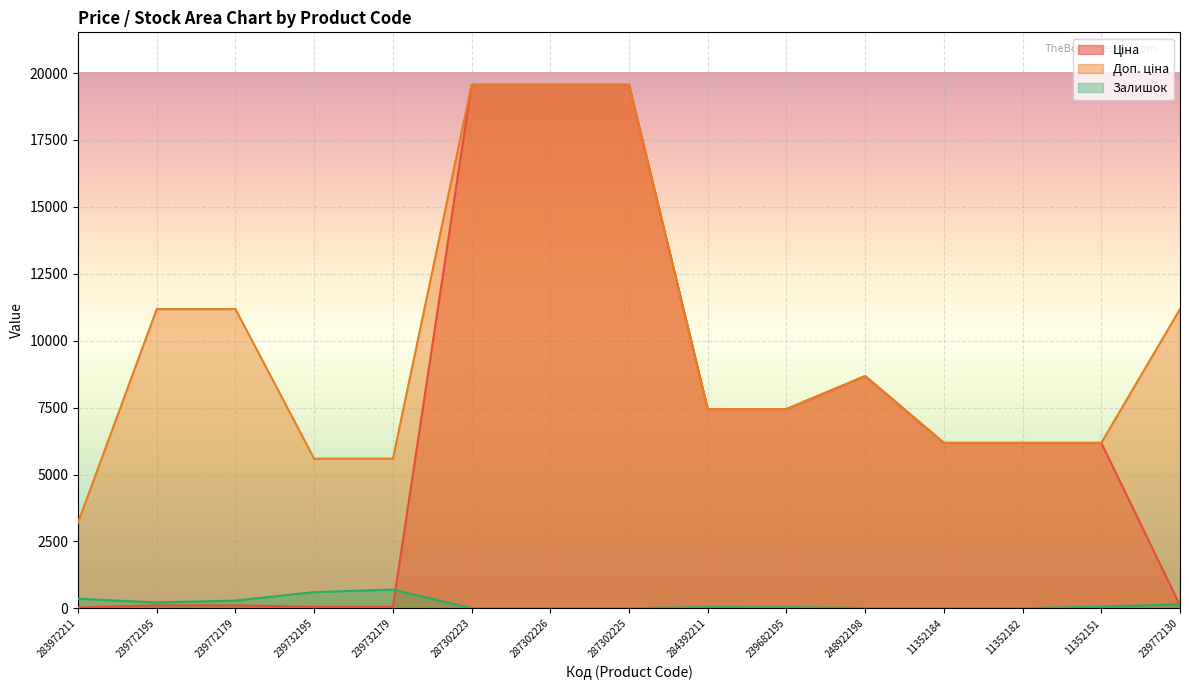

What is the average value of the Ціна series?

6752.7